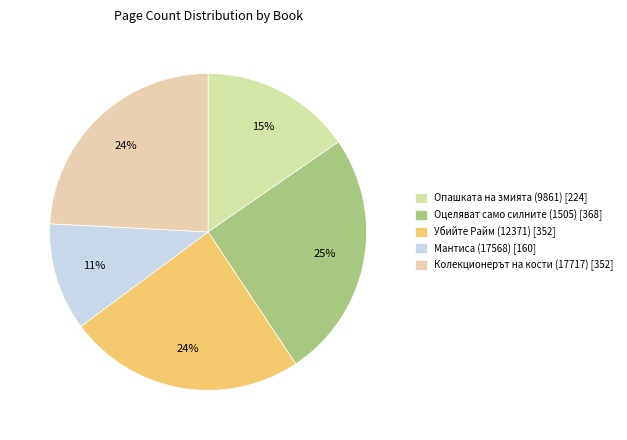

Rank the categories by value from highest to lowest.

Оцеляват само силните (1505), Убийте Райм (12371), Колекционерът на кости (17717), Опашката на змията (9861), Мантиса (17568)